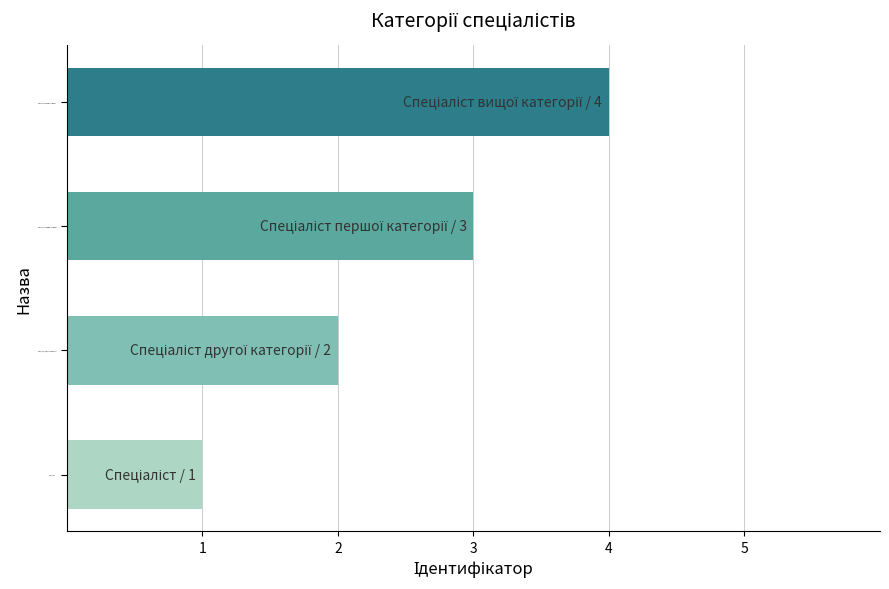

What is the difference between the maximum and minimum values?

3